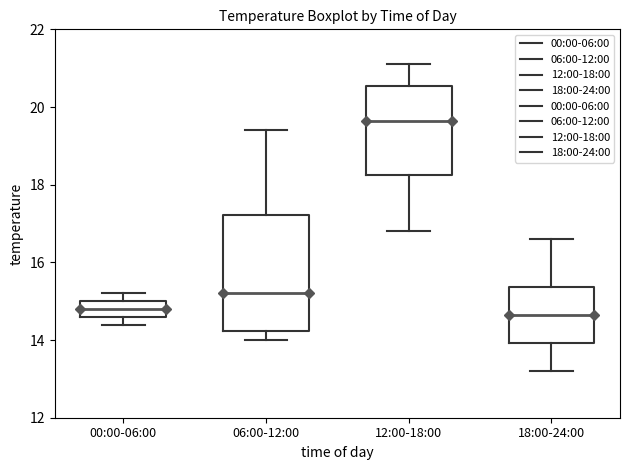

Reading left to right, transcribe this box plot: for each box, give where its median line is, the range the box spans, and where its two whiskers end, as read against the y-axis. The values are not printed on the chart, so give them approximately, as read against the axis.

00:00-06:00: median 14.8, box 14.6 to 15.0, whiskers 14.4 to 15.2
06:00-12:00: median 15.2, box 14.2 to 17.2, whiskers 14.0 to 19.4
12:00-18:00: median 19.6, box 18.2 to 20.6, whiskers 16.8 to 21.2
18:00-24:00: median 14.6, box 14.0 to 15.4, whiskers 13.2 to 16.6